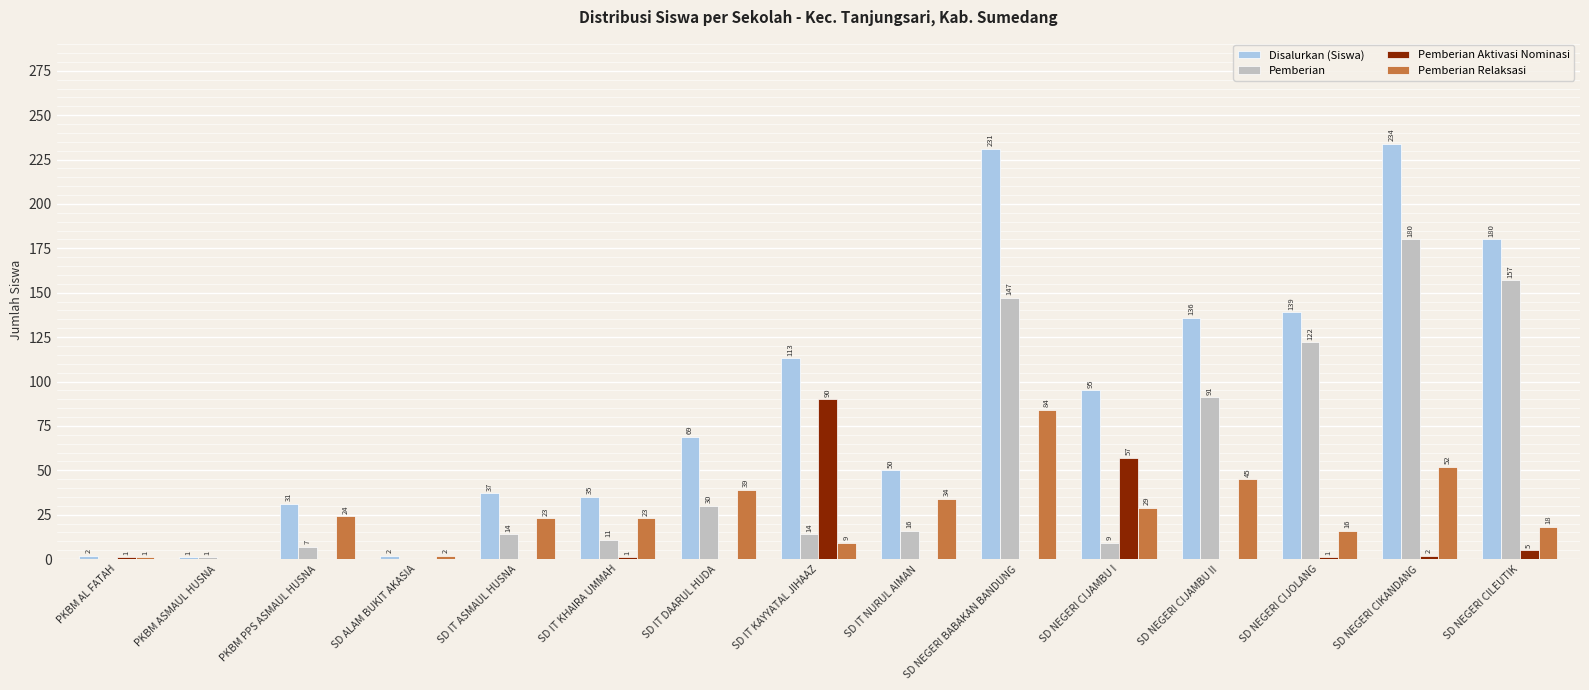

Which category has the highest value in the Pemberian Aktivasi Nominasi series?

SD IT KAYYATAL JIHAAZ